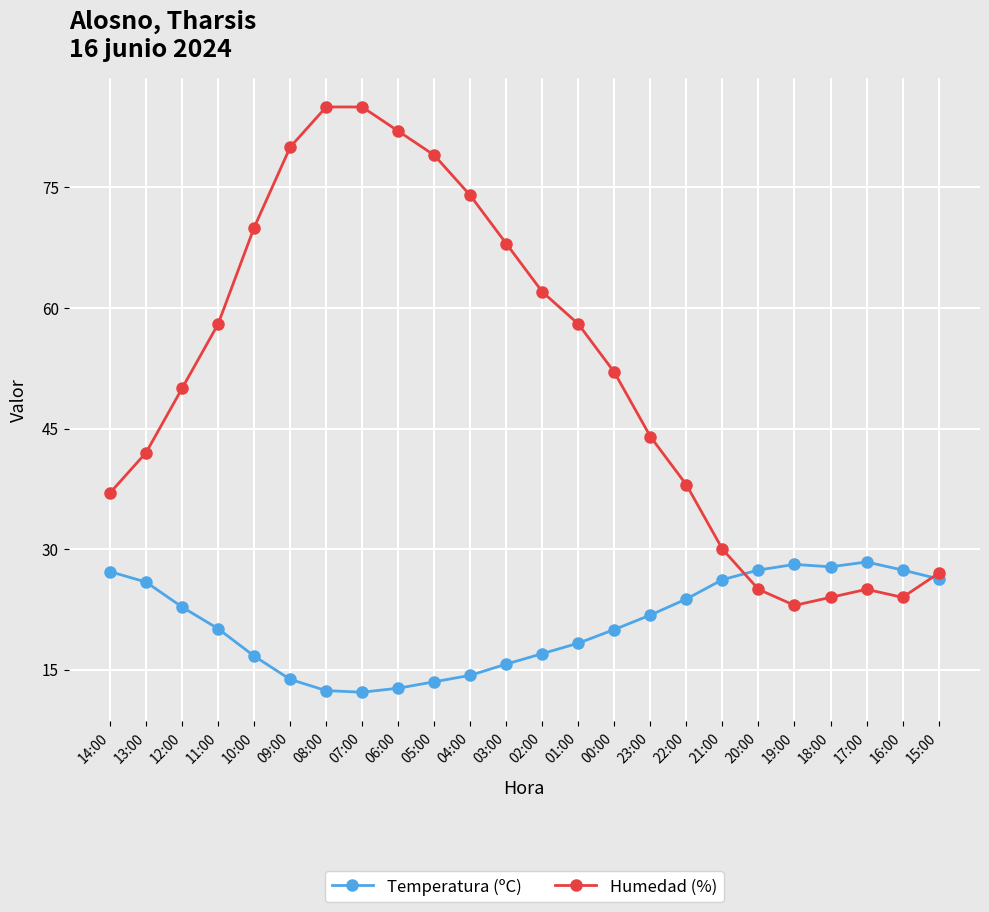

Which series has the largest range (max minus min)?

Humedad (%)